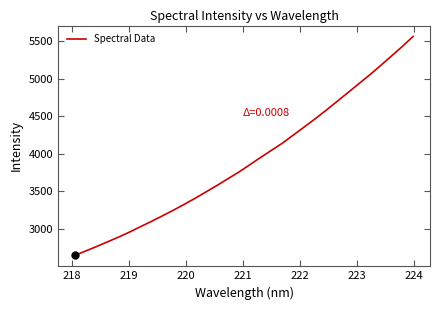

What is the smallest value displayed?

2648.4